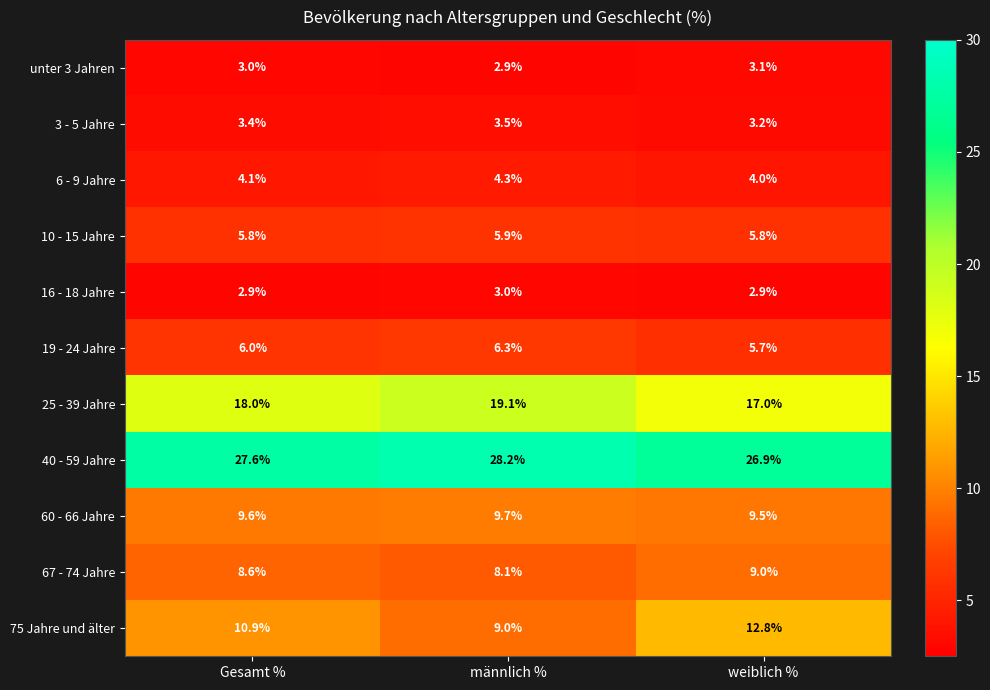

Which series has the largest total across all categories?

40 - 59 Jahre